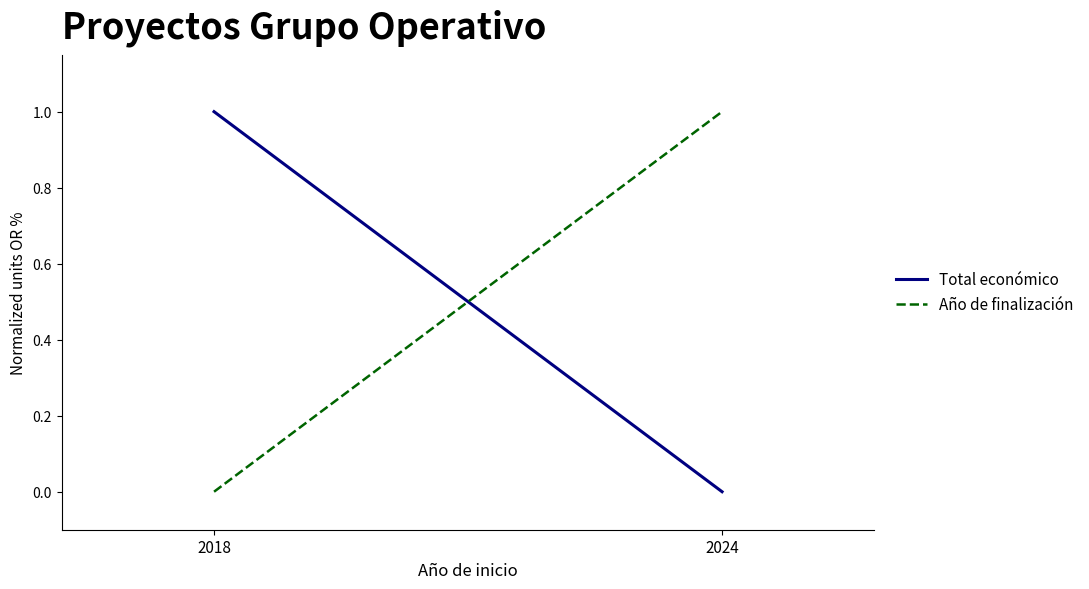

What is the sum of the Año de finalización values at 2018 and 2024?

1